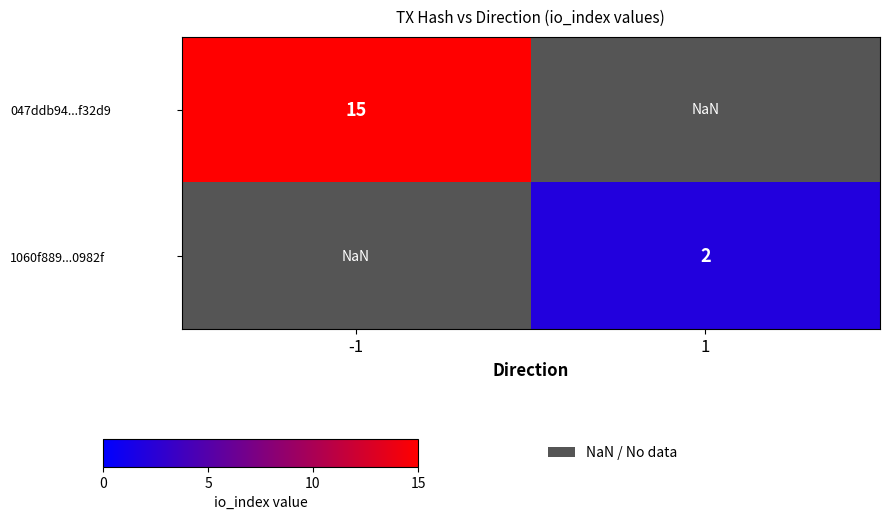

At 1, list the series in order from largest to smallest.

047ddb94...f32d9, 1060f889...0982f